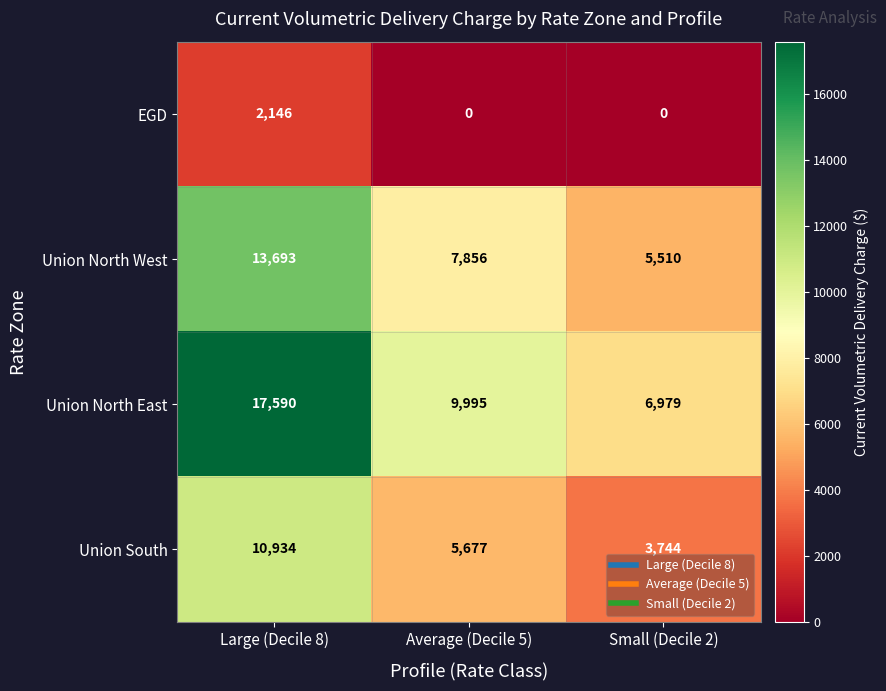

How many distinct data groups are displayed?

4